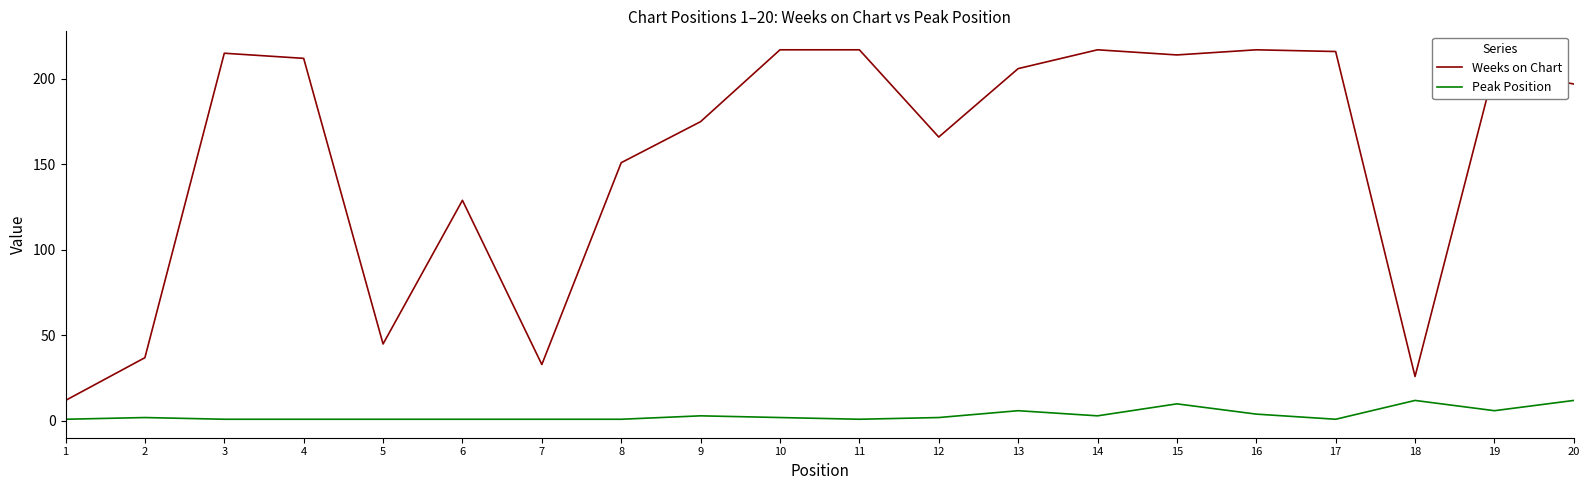

What is the greatest value displayed?

217